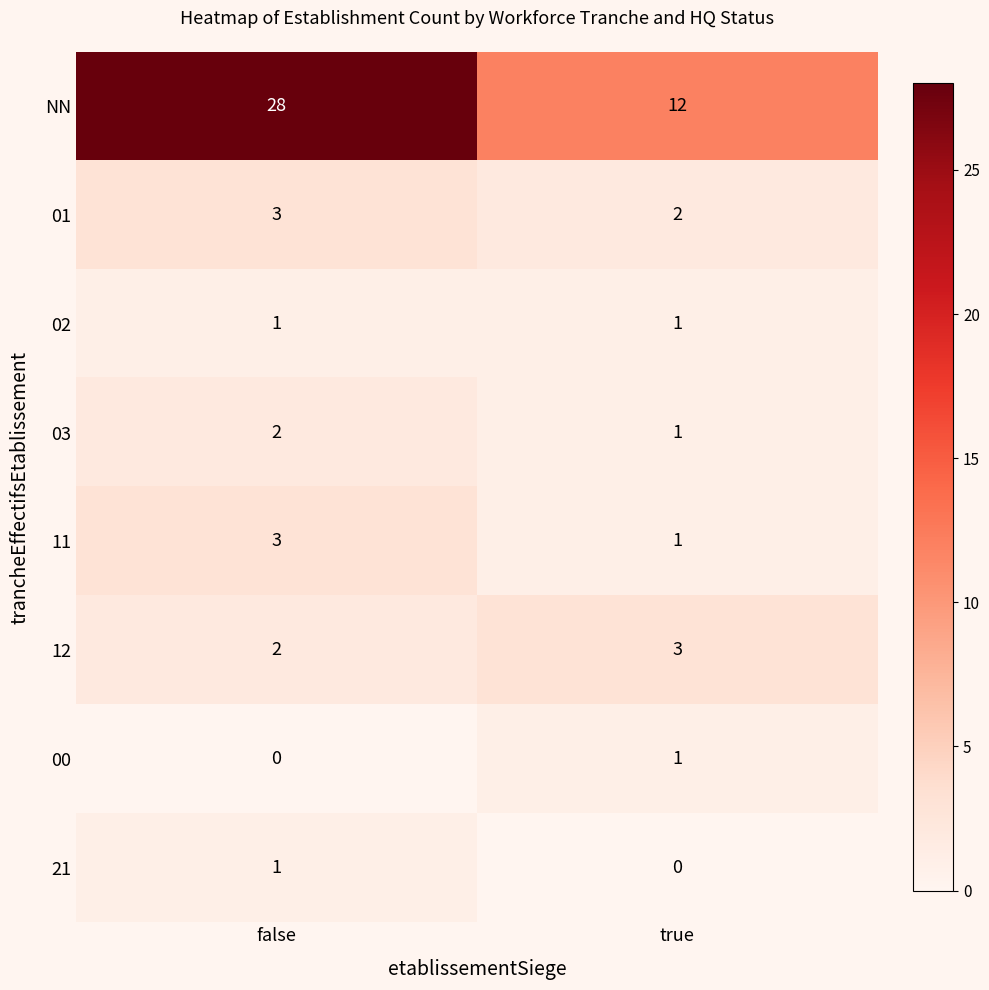

What is the maximum value shown in the chart?

28